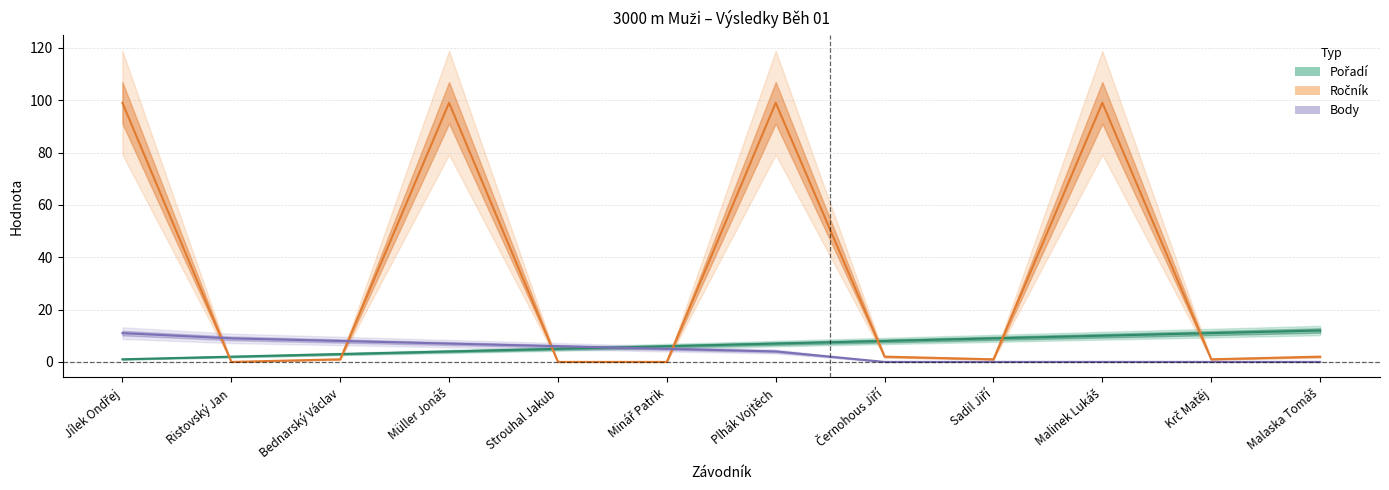

What is the highest value of the Body series?

11